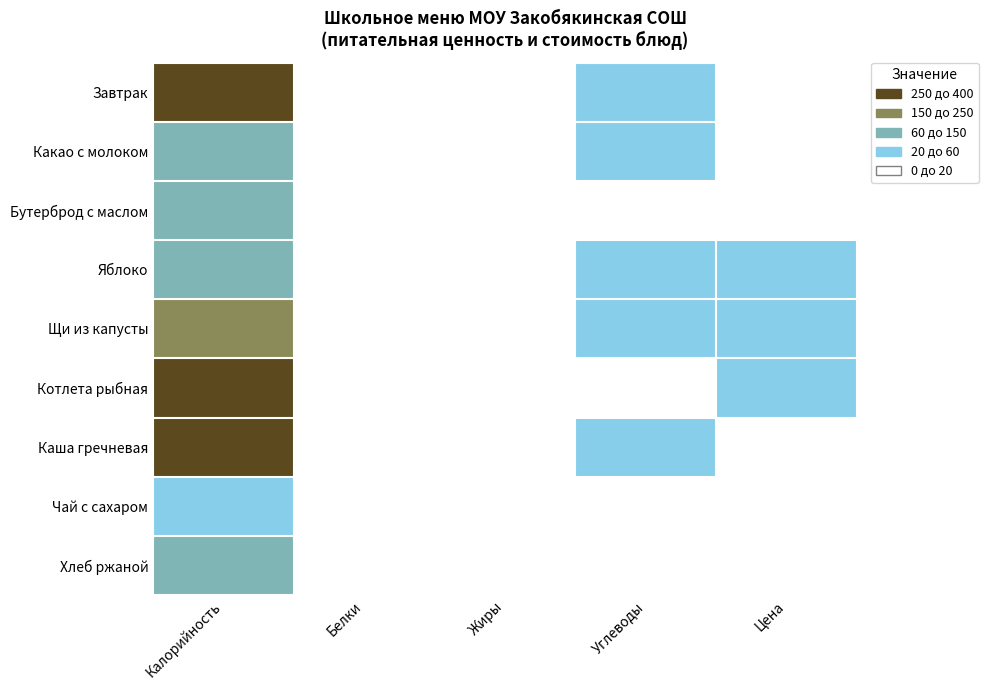

What is the greatest value displayed?

313.0